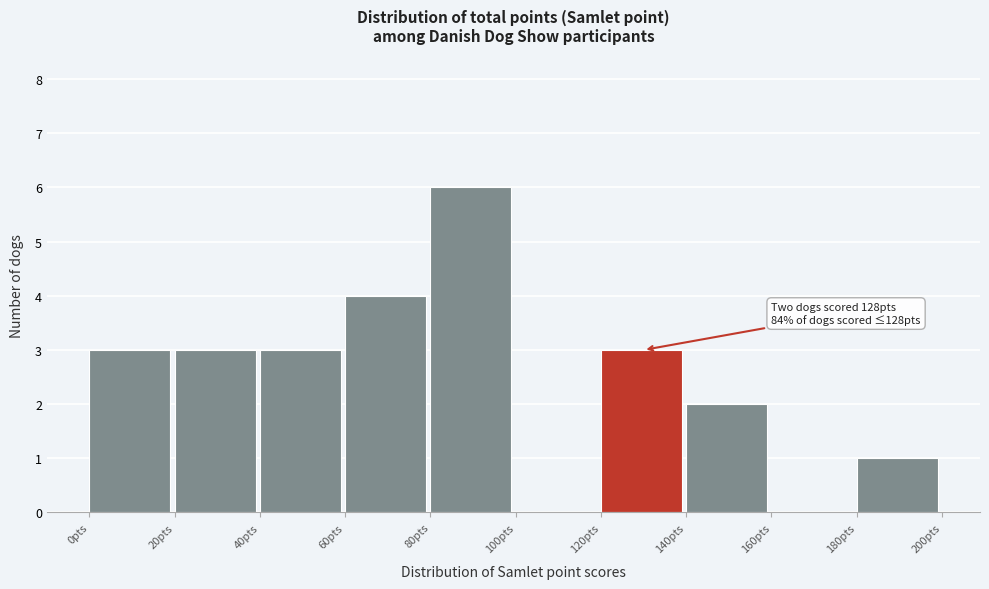

Over which range of the x-axis is the bar tallest?

80 to 100